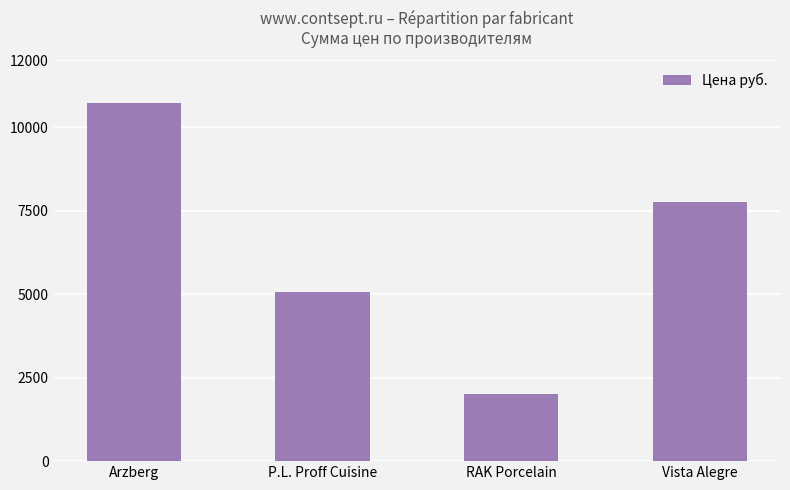

List the labels in order of value, largest first.

Arzberg, Vista Alegre, P.L. Proff Cuisine, RAK Porcelain